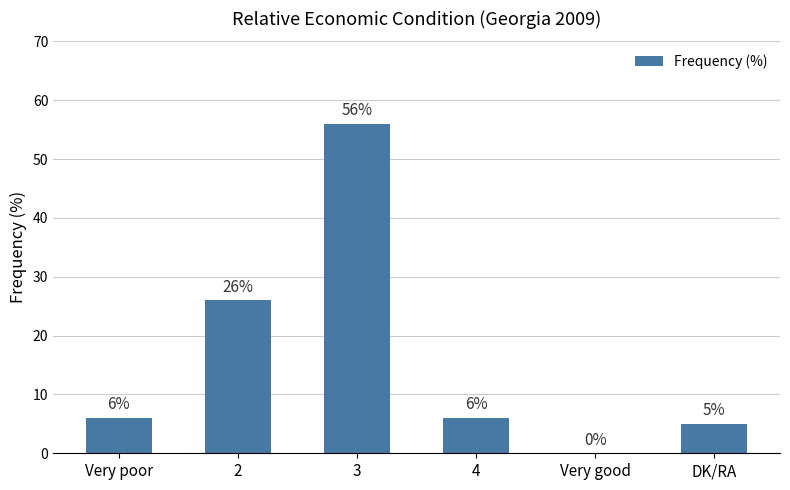

Which category has the highest value across all series?

3